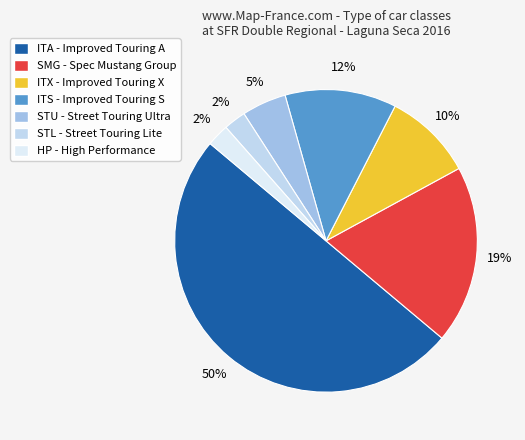

Which slice is the largest?

ITA - Improved Touring A